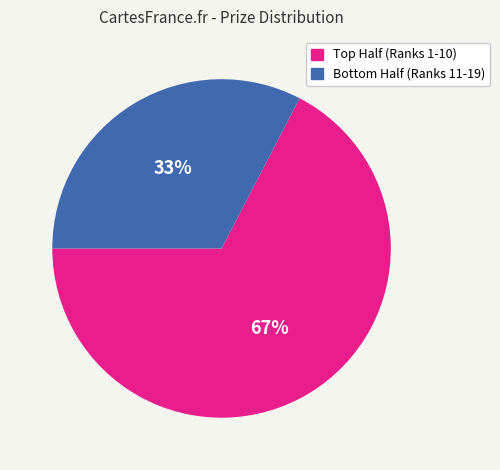

Is there any slice that represents more than half of the pie?

Yes